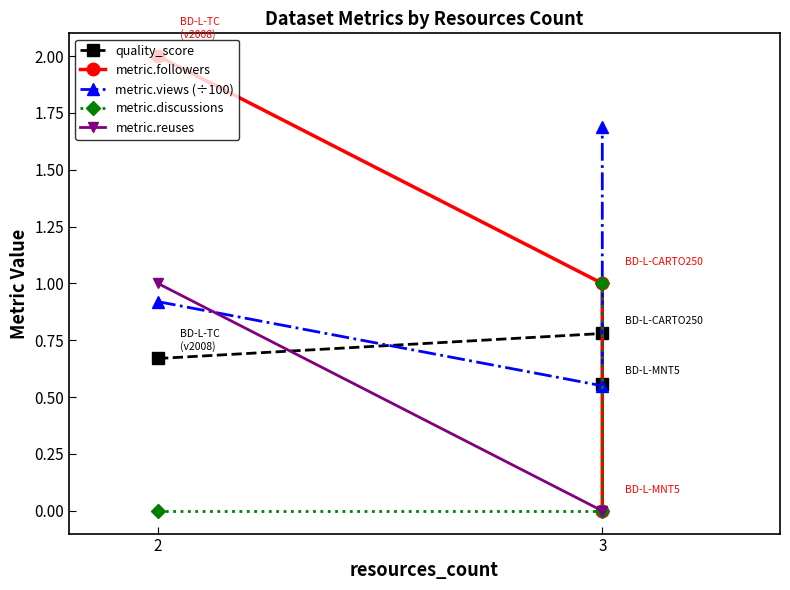

How many lines are shown in the chart?

5